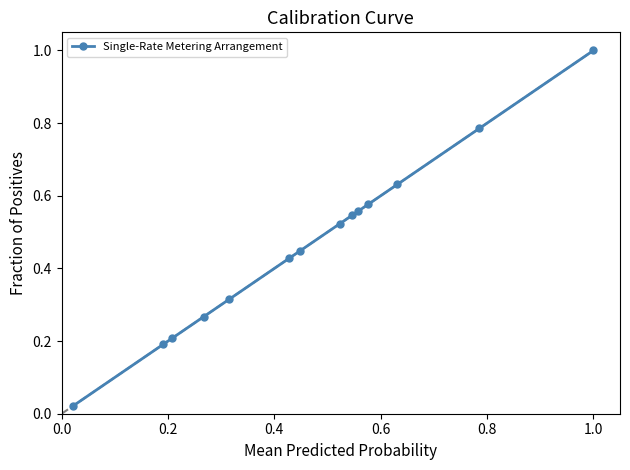

True or false: there are more than 2 points higher than both neighbors.

False